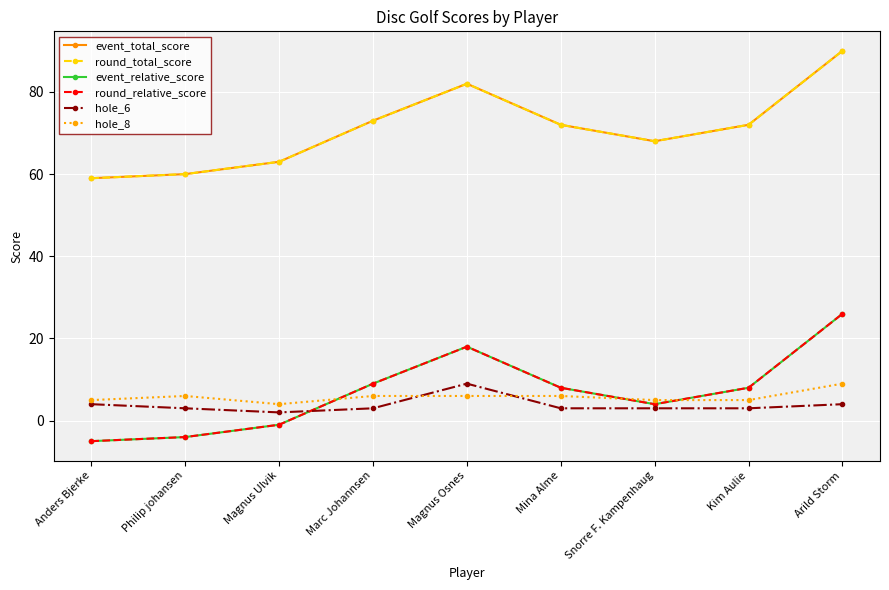

Does the chart have visible grid lines?

Yes